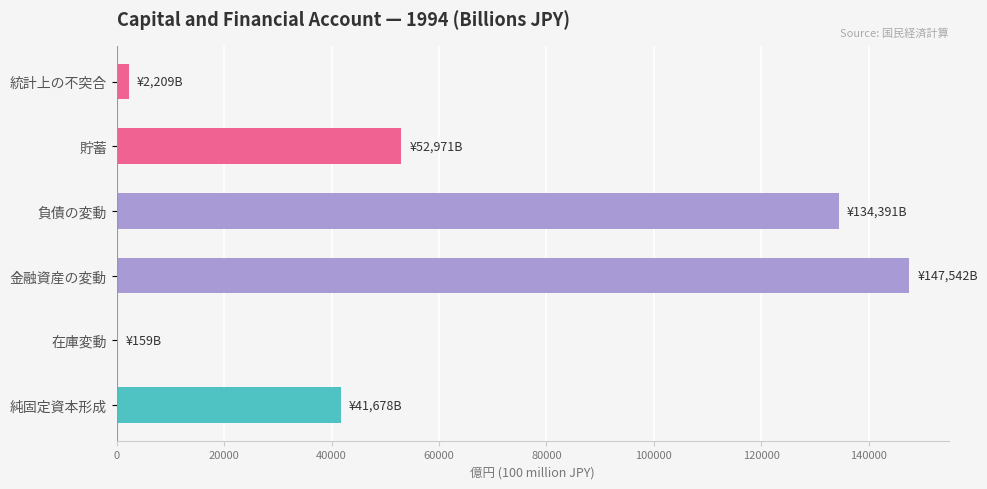

Where is the data nearest to the value 73850?

貯蓄